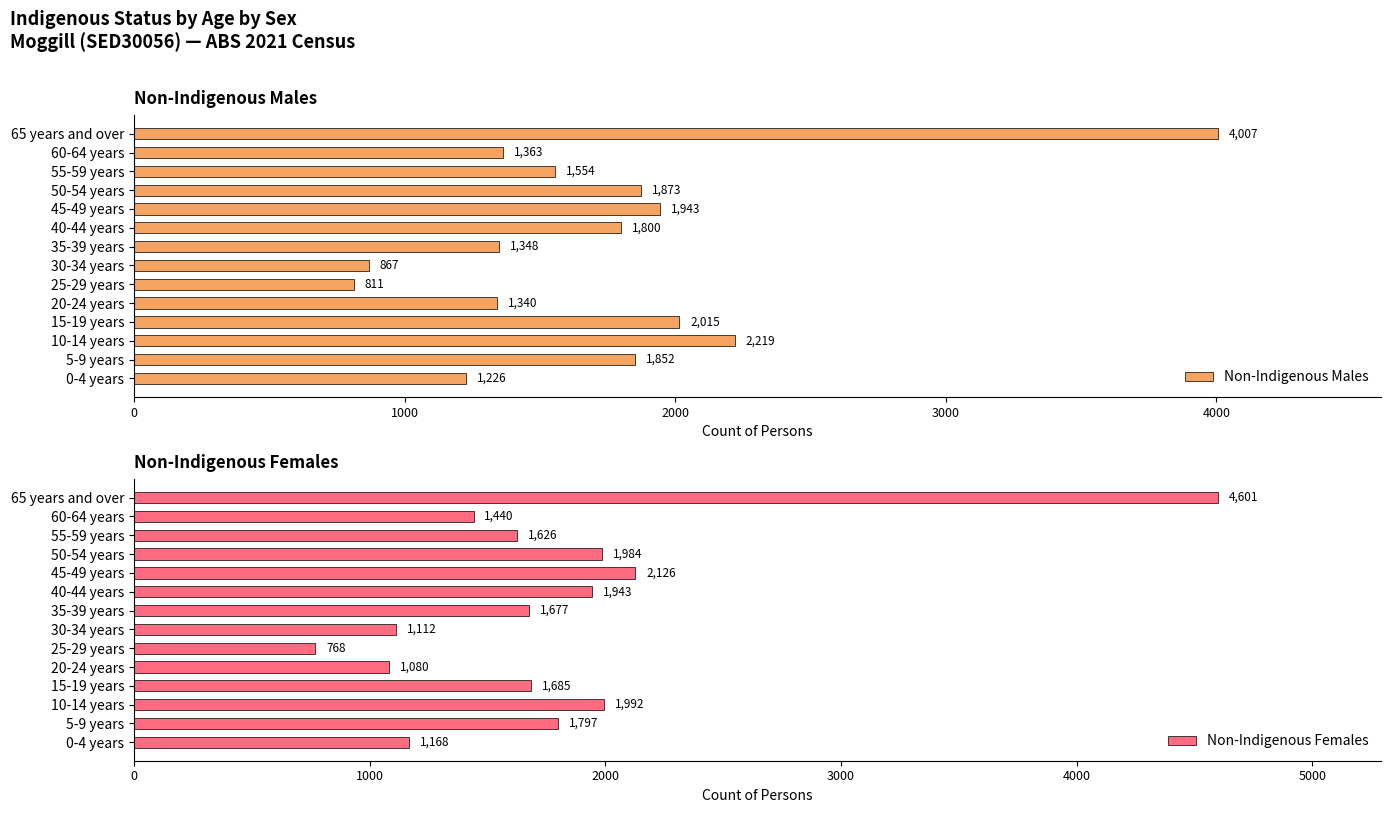

How many data points in Non-Indigenous Males are above 1800?

6